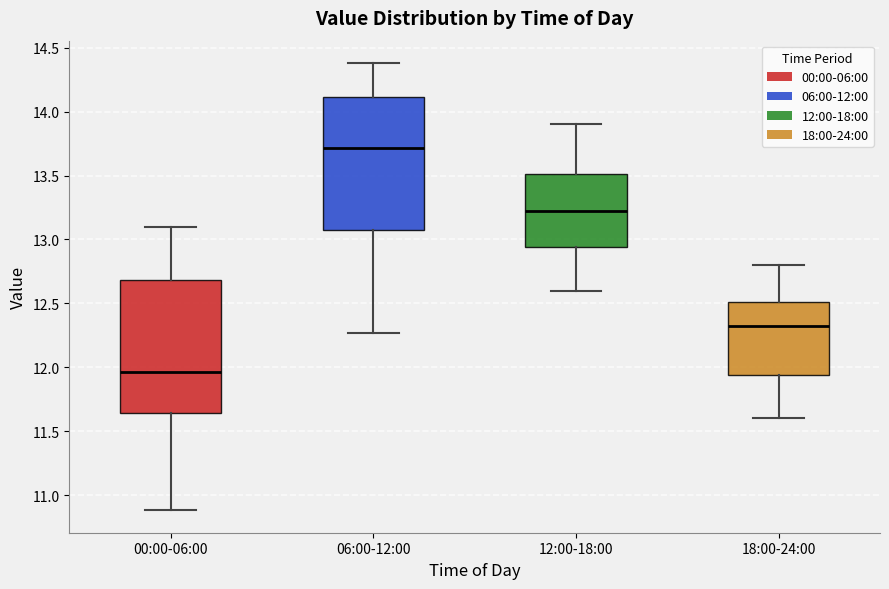

Where does the lower whisker of the box for 18:00-24:00 end on the y-axis? The values are not printed on the chart, so give them approximately, as read against the axis.

11.60